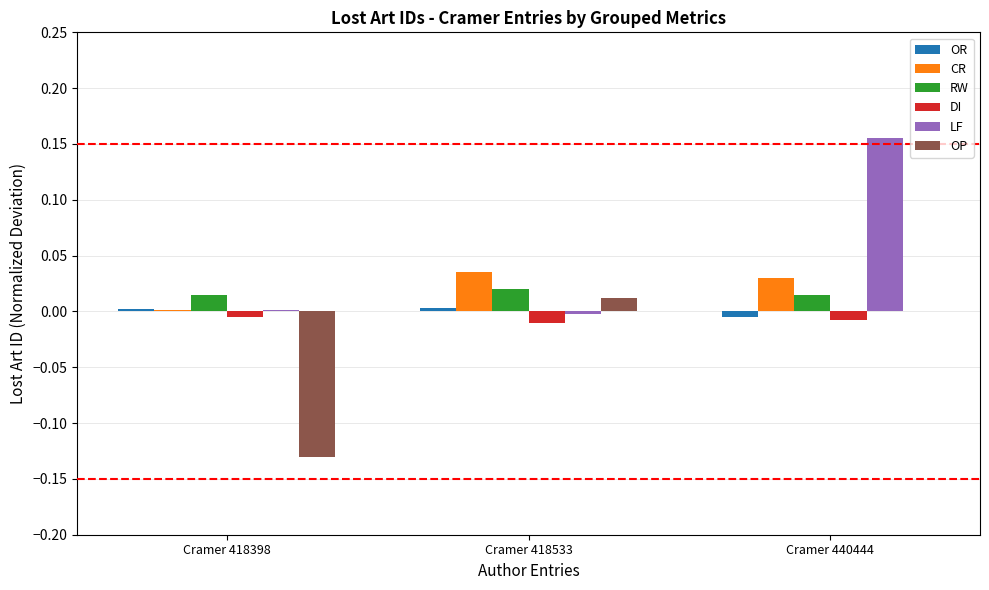

The RW series shows 0.0 at Cramer 418533. True or false?

True